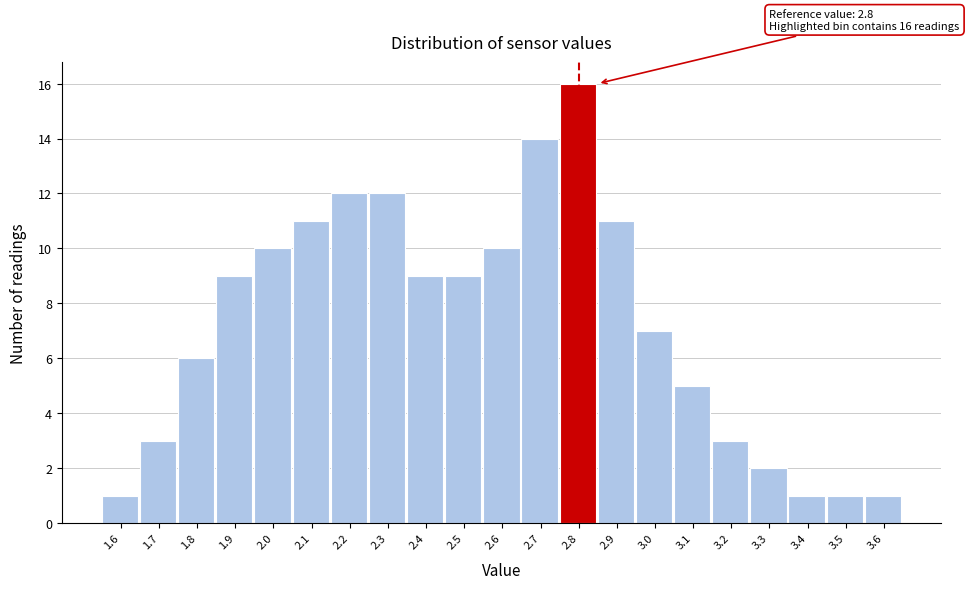

Over which range of the x-axis is the bar tallest?

2.75 to 2.85